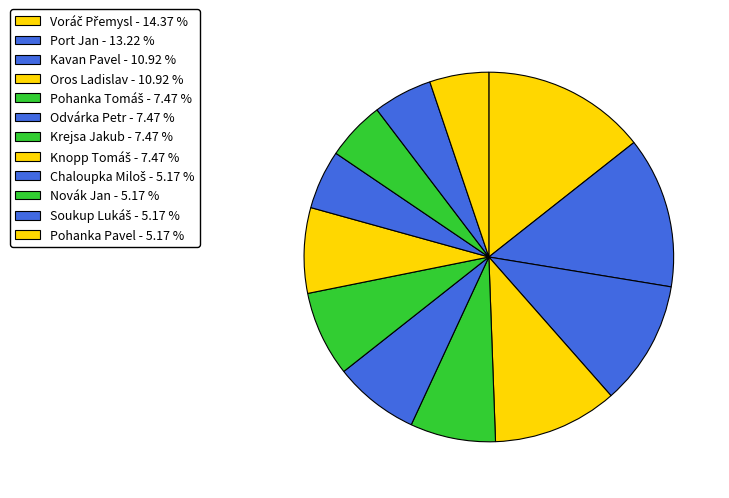

Which slice is the smallest?

Chaloupka Miloš